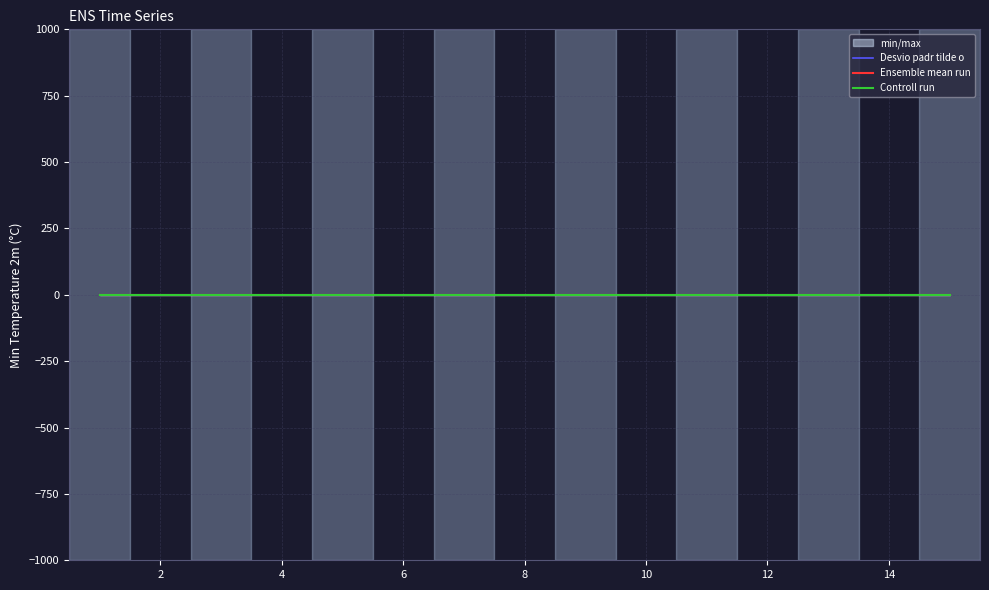

The value of Ensemble mean run at 12 is 0. True or false?

True